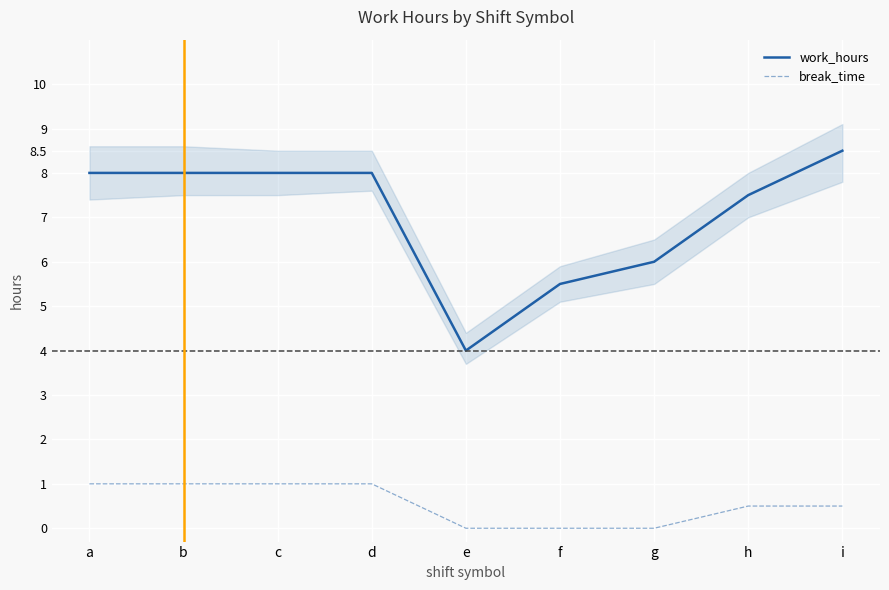

What value does the break_time series have at a?

1.0